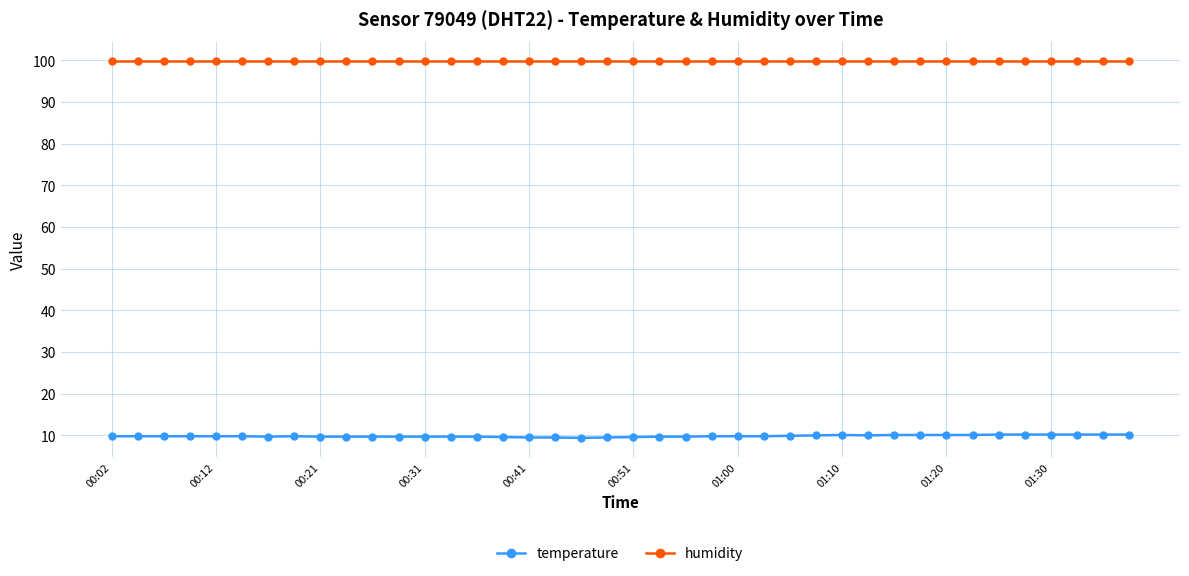

What is the value of the temperature point at the 36th from the left?

10.2